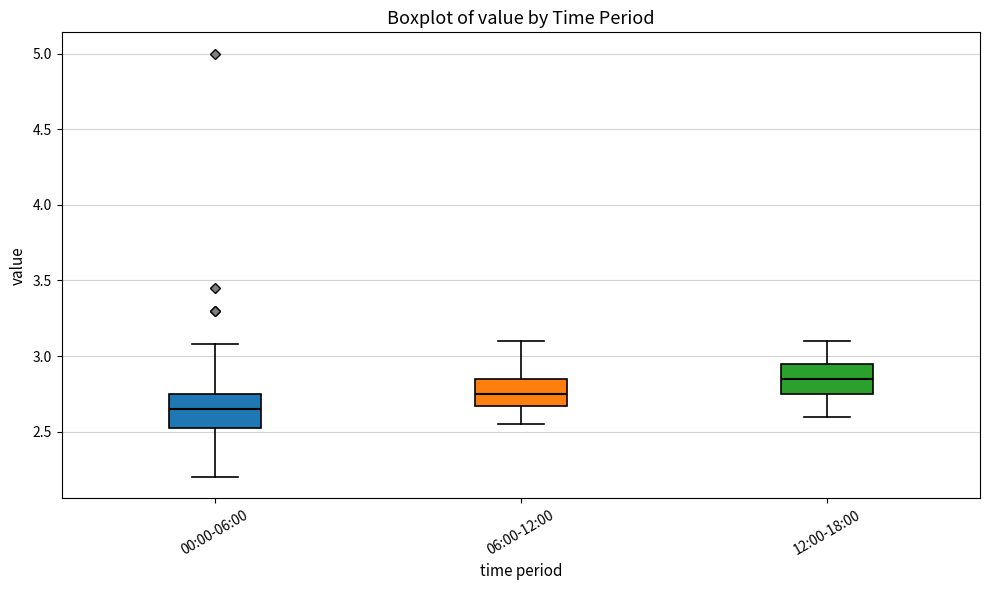

Reading left to right, transcribe this box plot: for each box, give where its median line is, the range the box spans, and where its two whiskers end, as read against the y-axis. The values are not printed on the chart, so give them approximately, as read against the axis.

00:00-06:00: median 2.65, box 2.50 to 2.75, whiskers 2.20 to 3.10
06:00-12:00: median 2.75, box 2.65 to 2.85, whiskers 2.55 to 3.10
12:00-18:00: median 2.85, box 2.75 to 2.95, whiskers 2.60 to 3.10